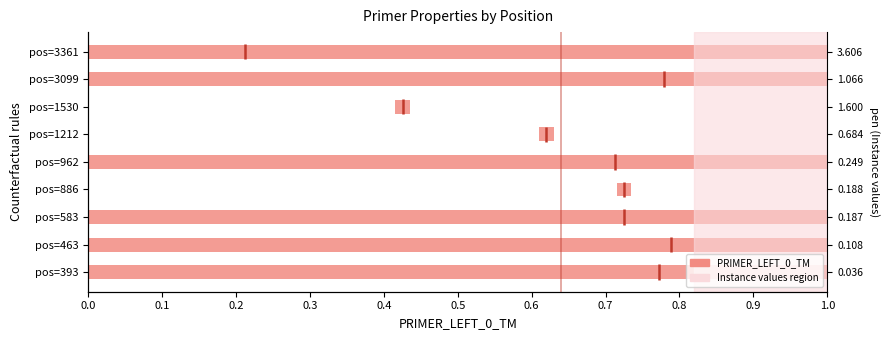

What is the maximum value shown in the chart?

1